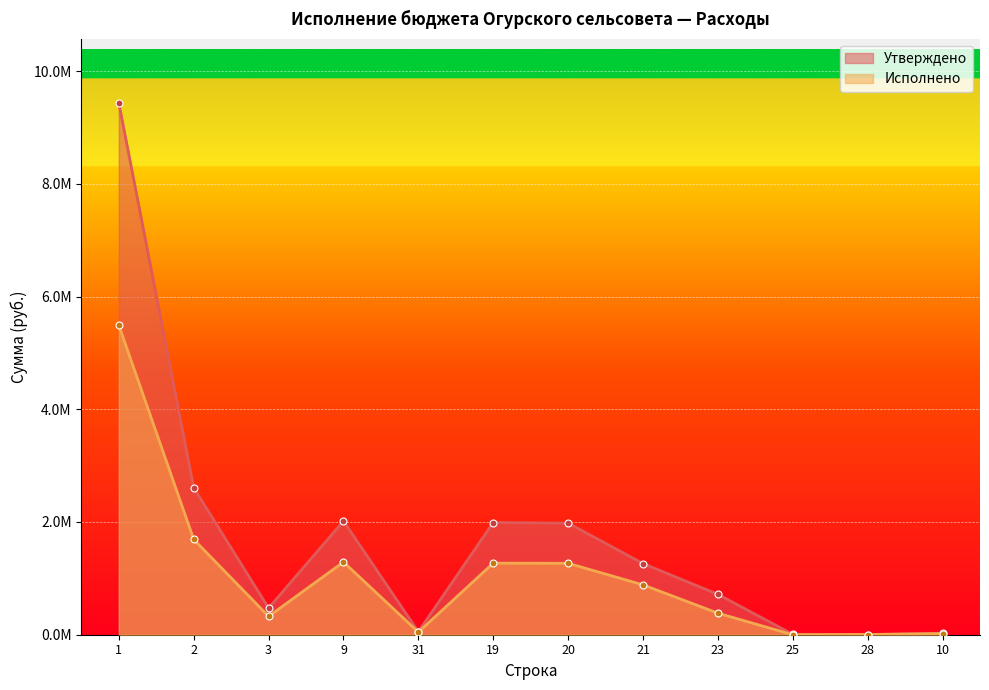

In Исполнено, how many points are lower than both neighbors (excluding endpoints)?

3